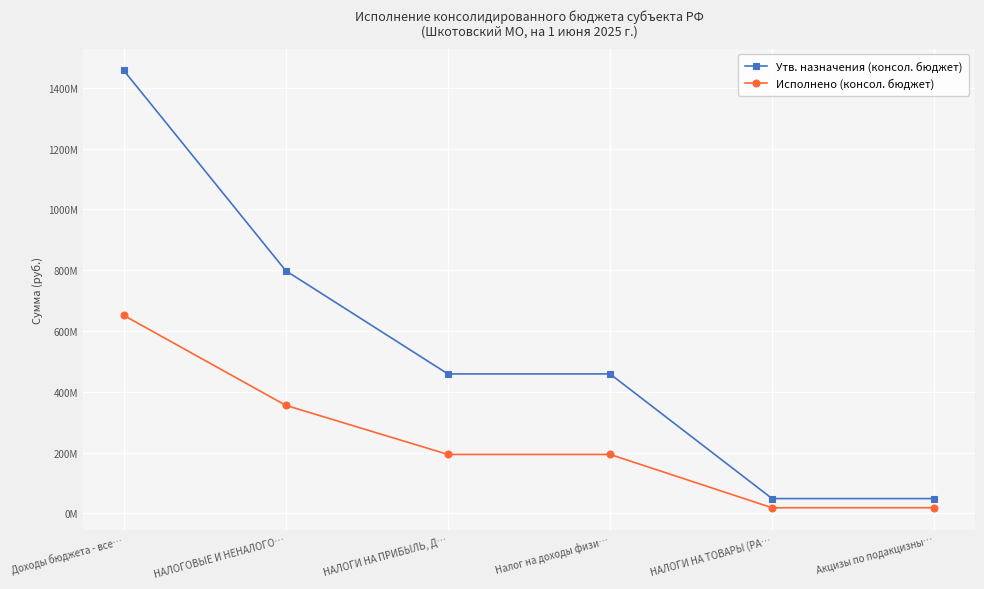

What is the value of the Исполнено (консол. бюджет) point at the 4th from the left?

193873855.3